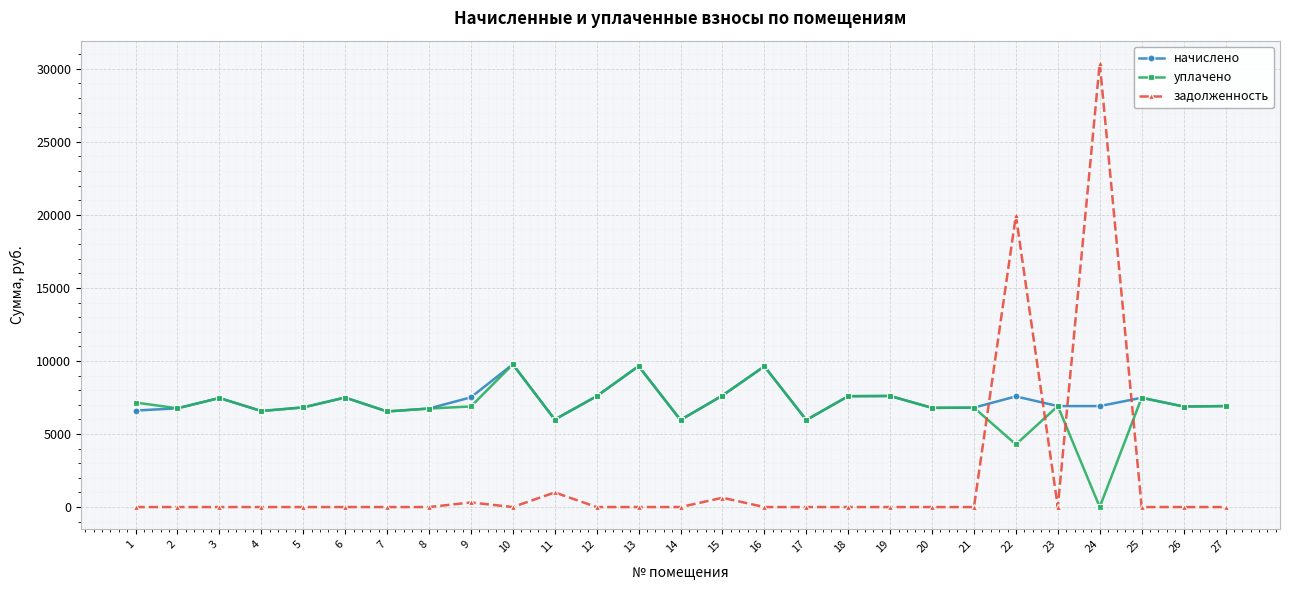

At which category does уплачено reach its first local peak?

3